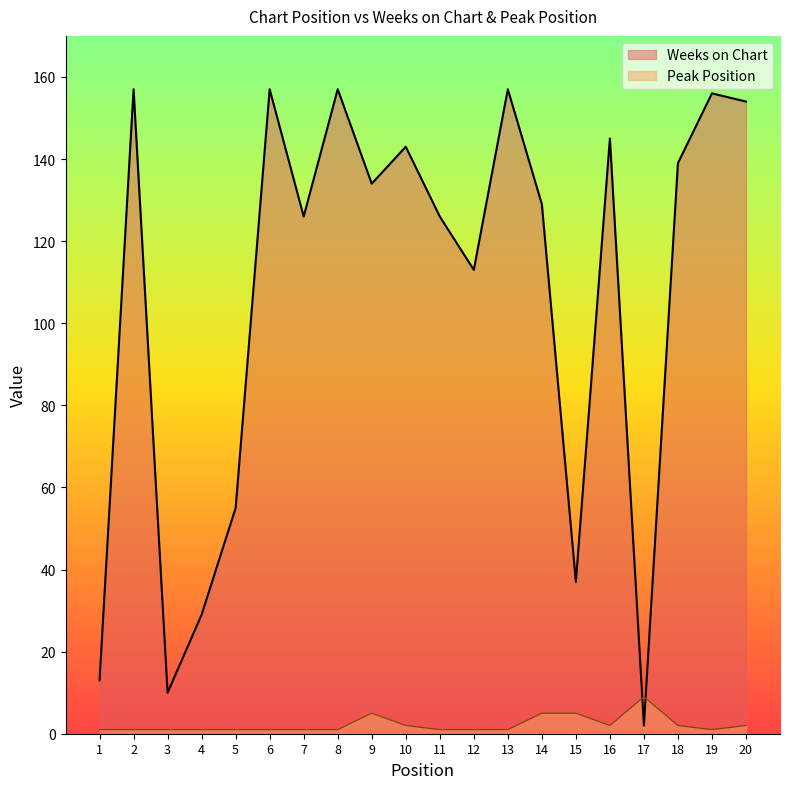

What is the sum of the Weeks on Chart values at 3 and 18?

149